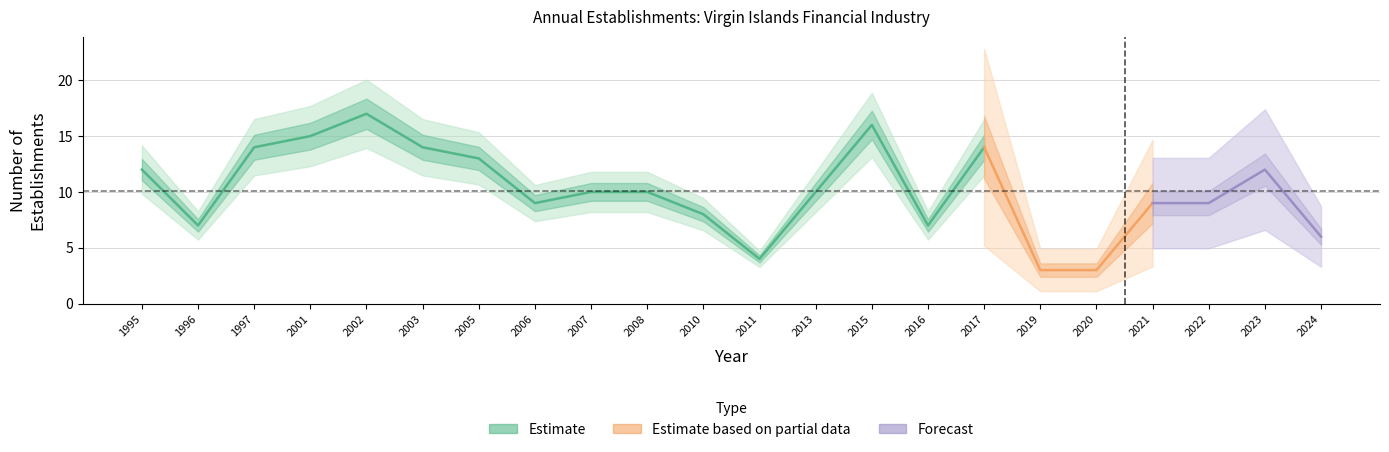

How many interior local peaks does the Opening establishments series have?

4